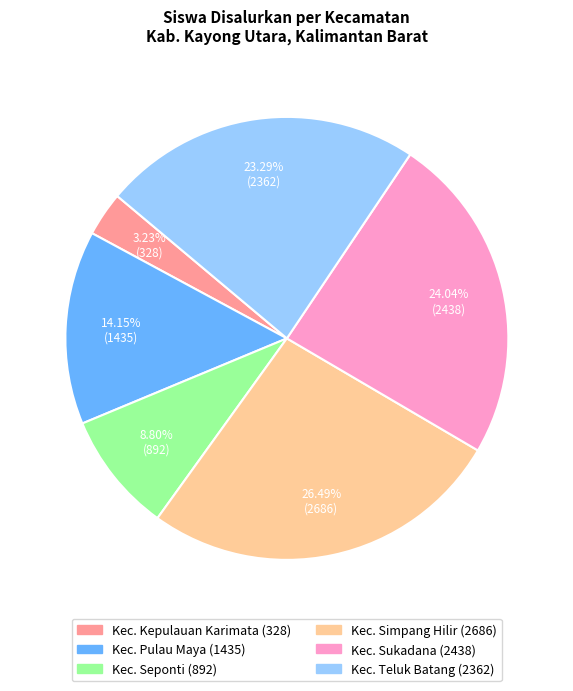

Does any single category account for the majority?

No